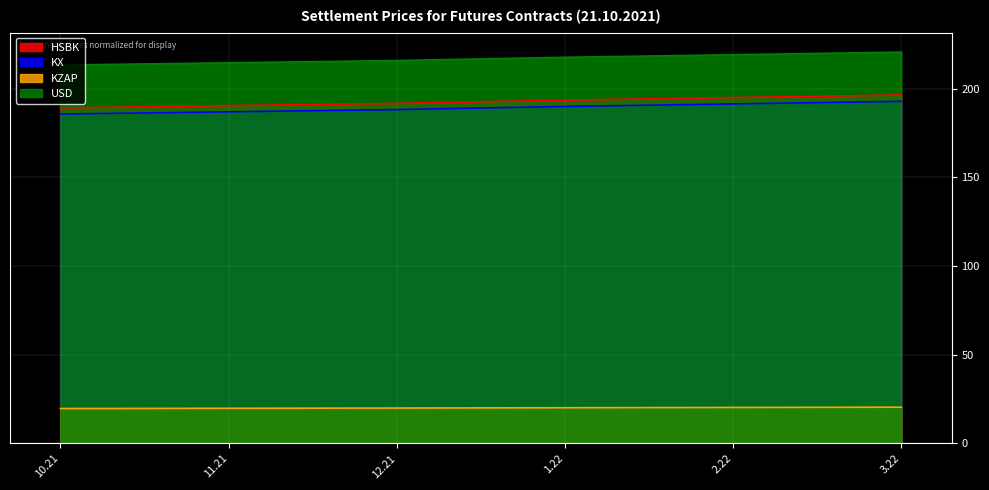

What is the difference between the second highest and minimum values in the HSBK series?

5.8